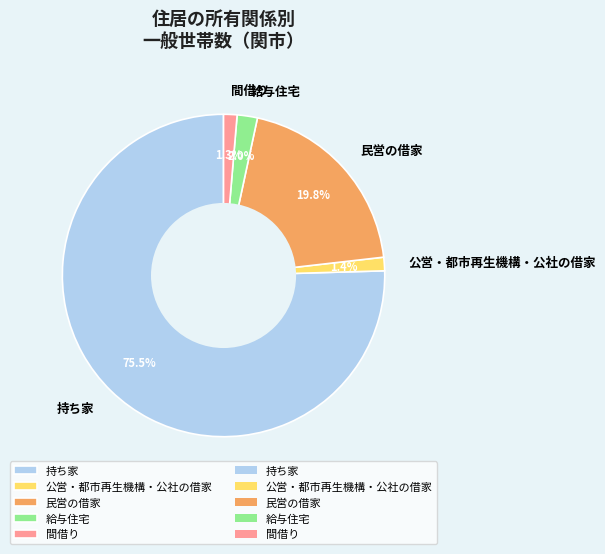

What is the largest slice in the pie chart?

持ち家